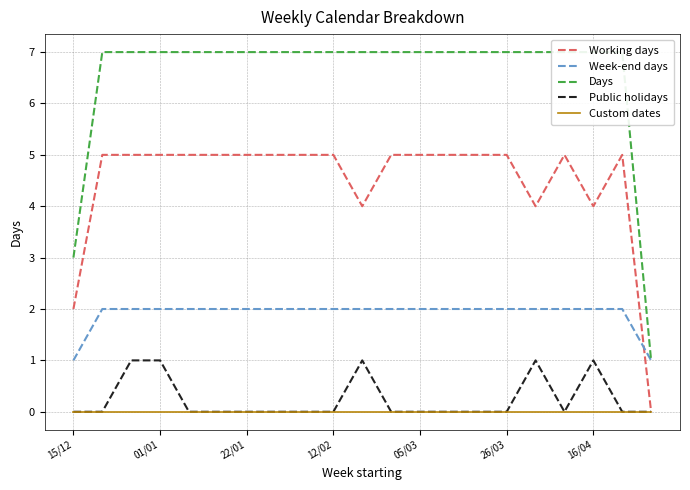

True or false: Custom dates and Week-end days cross at least once.

False